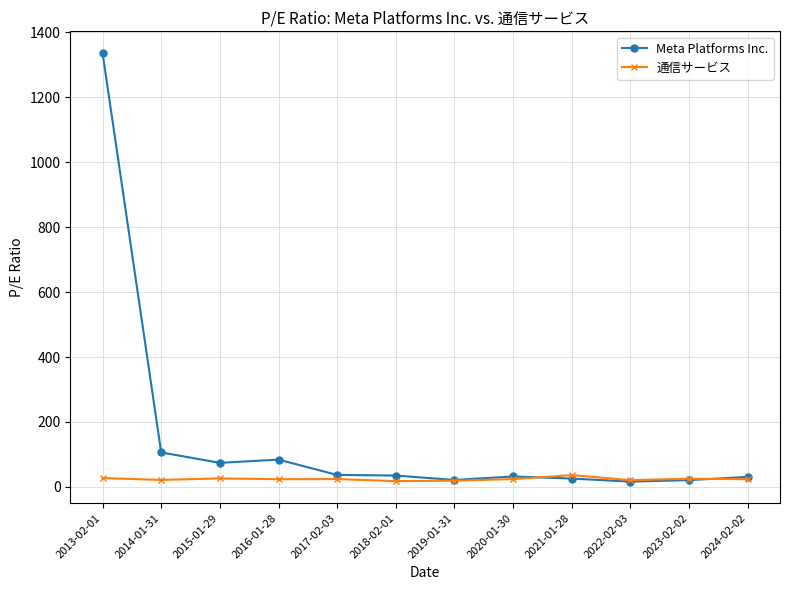

Which series has the widest spread of values?

Meta Platforms Inc.